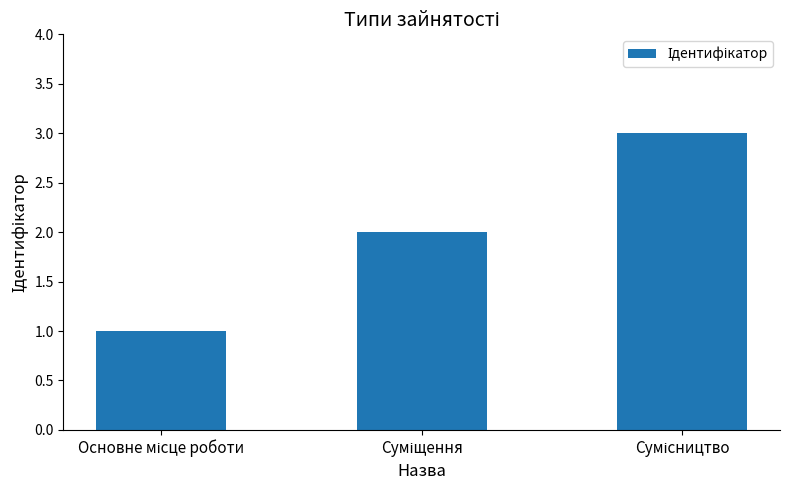

Count the number of categories in the chart.

3